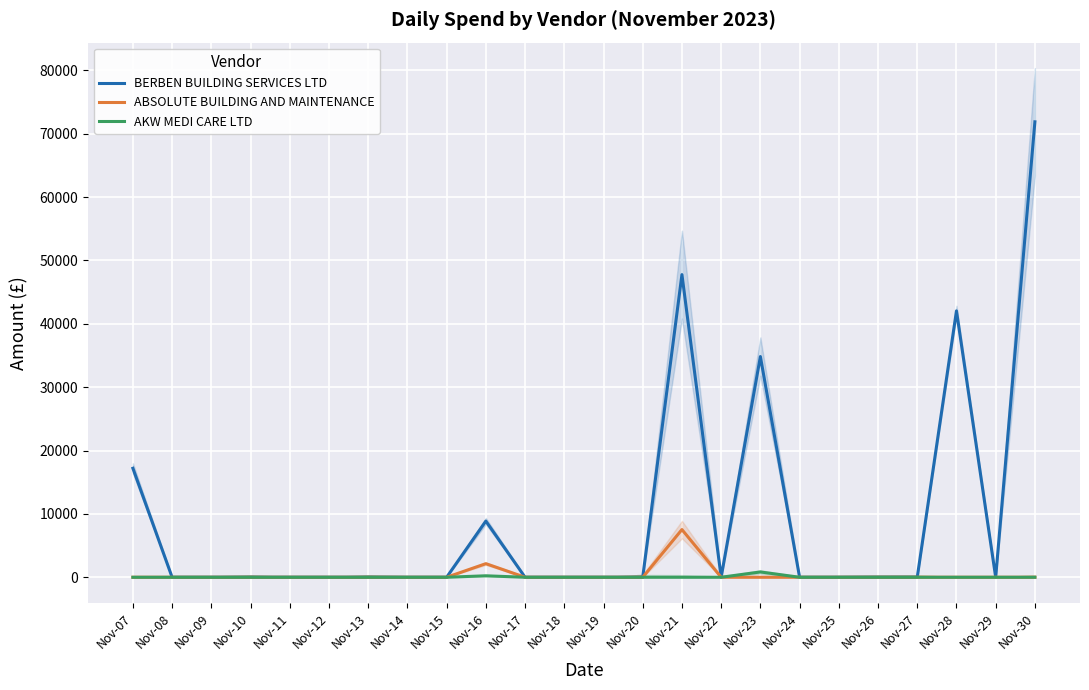

Count the number of data series in this chart.

3